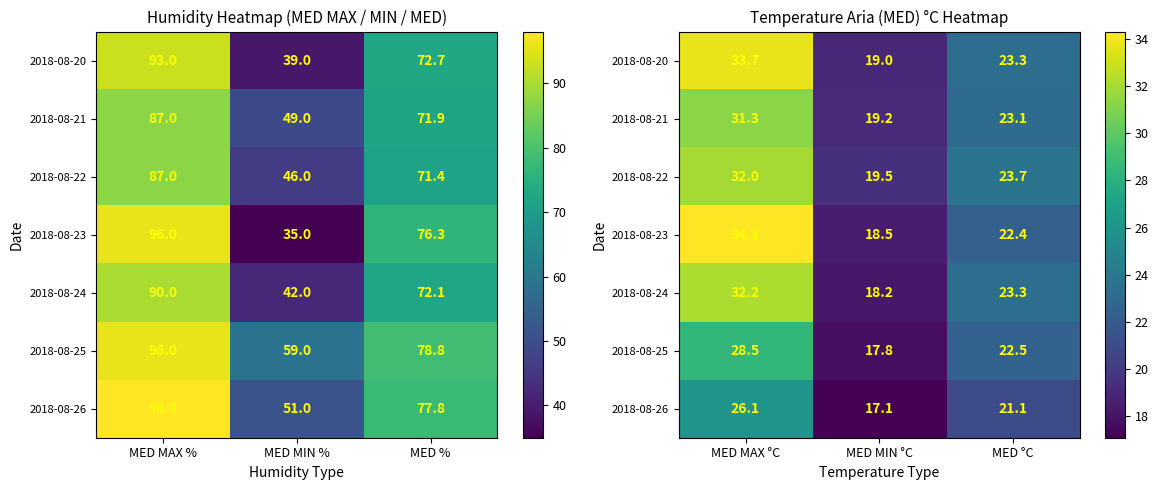

List the labels in order of 2018-08-21 value, largest first.

MED MAX °C, MED °C, MED MIN °C